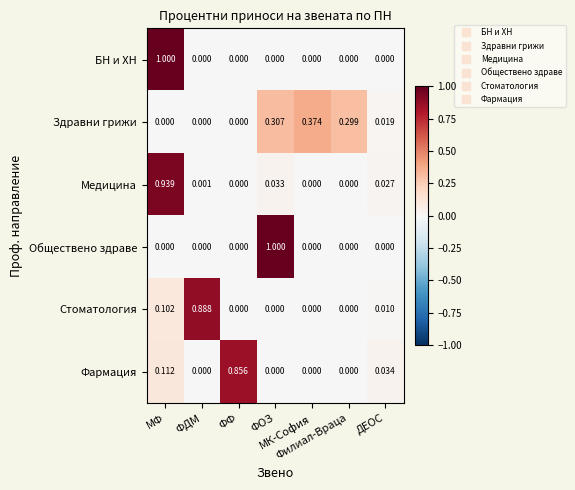

At which category is the sum across all series the highest?

МФ